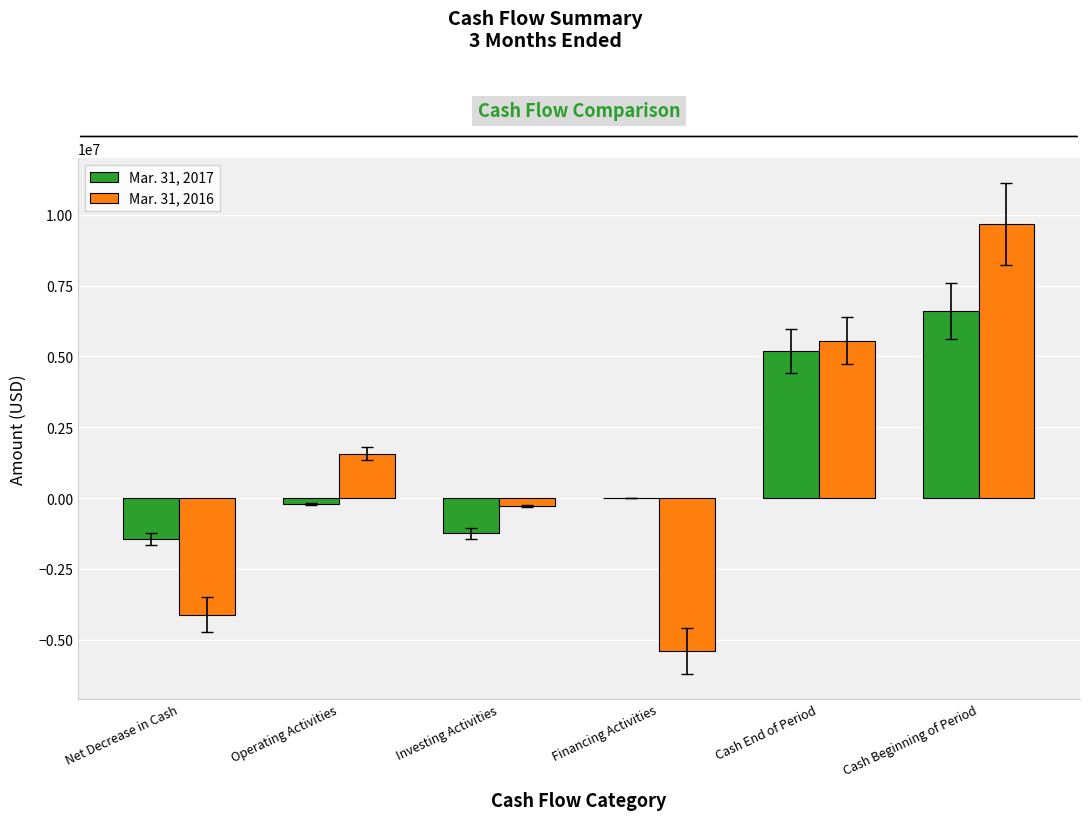

At which label does Mar. 31, 2016 reach its peak?

Cash Beginning of Period